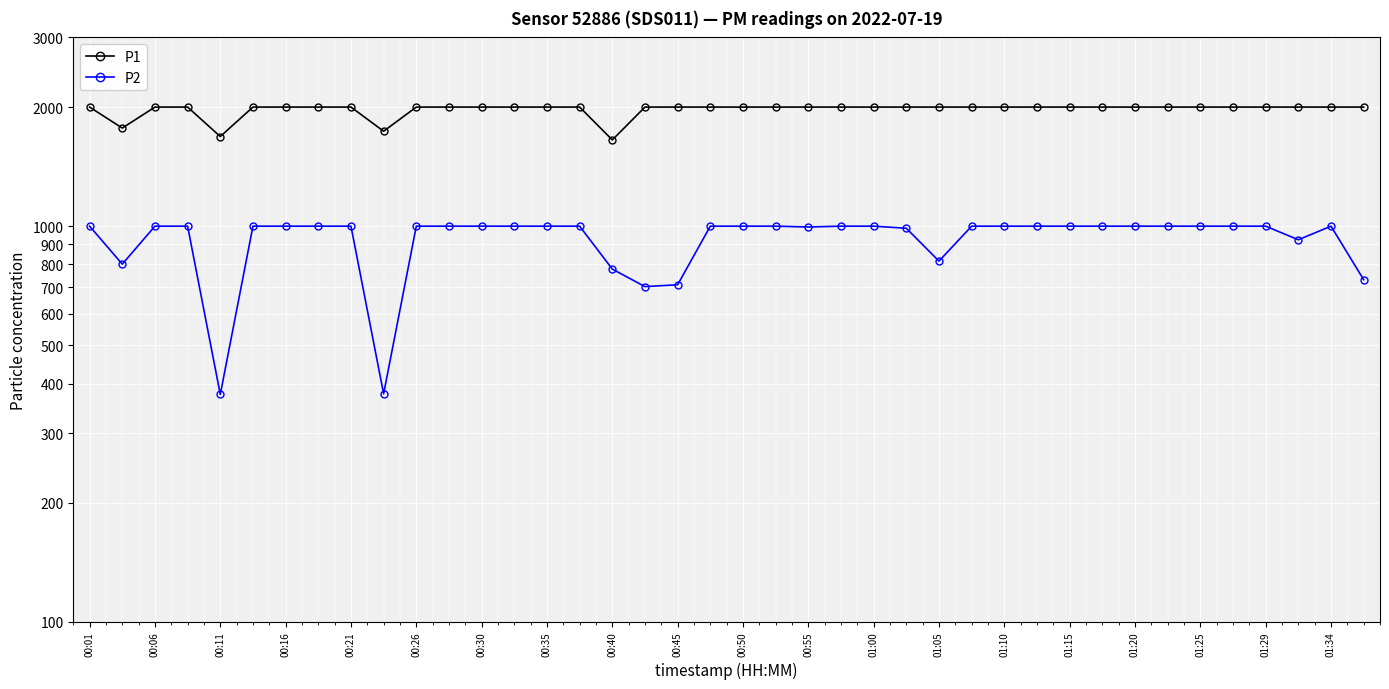

At which category is the sum across all series the highest?

00:01